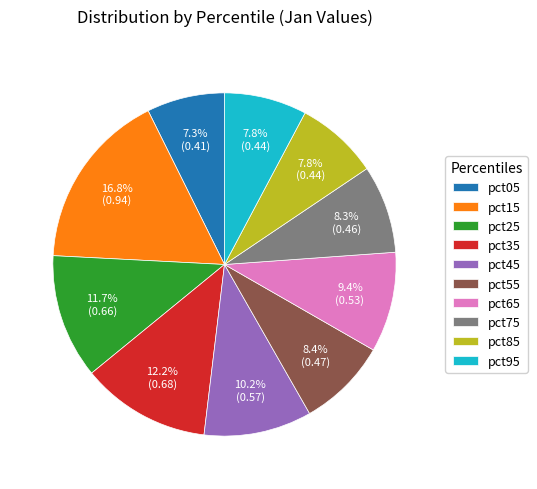

Which slice is the largest?

pct15